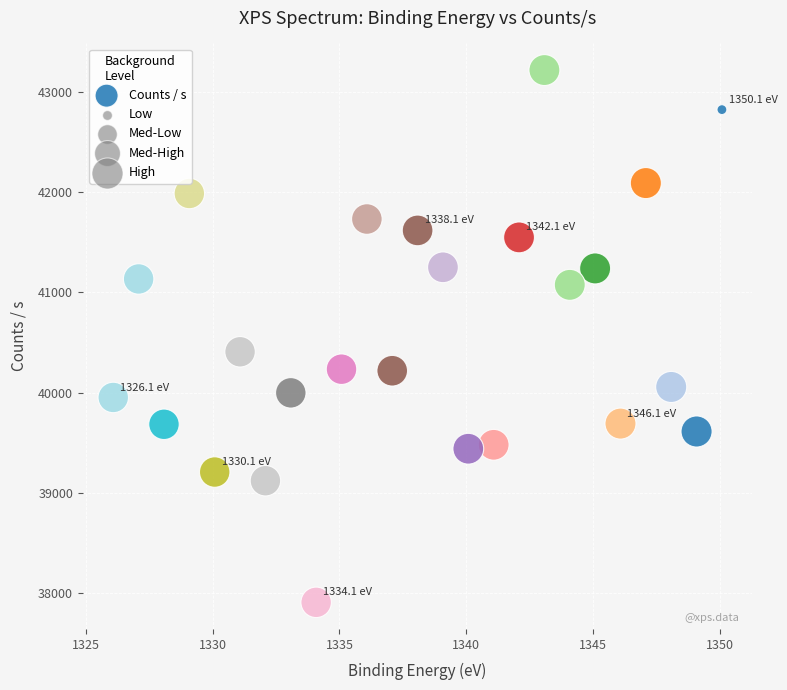

What is the range of Y values (max minus min)?

5305.2